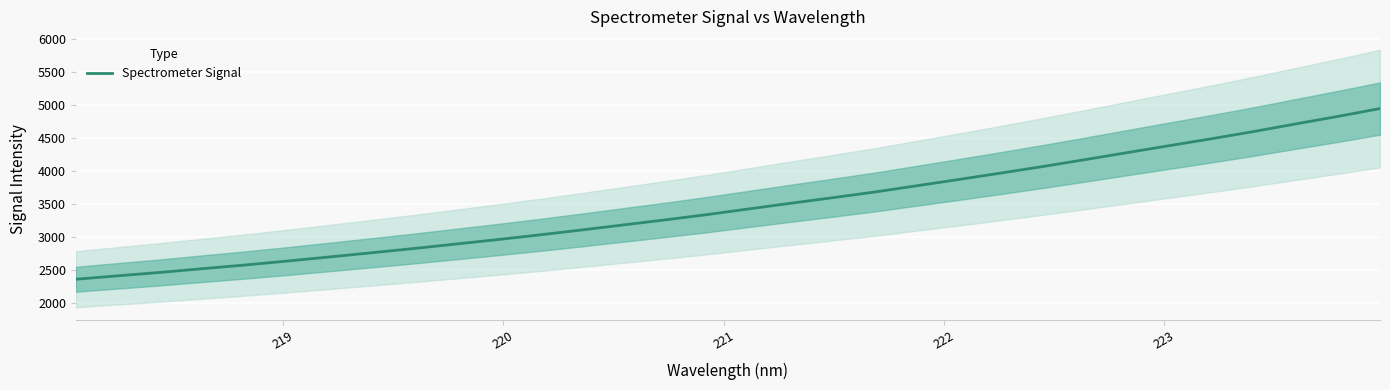

What is the lowest value of the Spectrometer Signal series?

2362.9